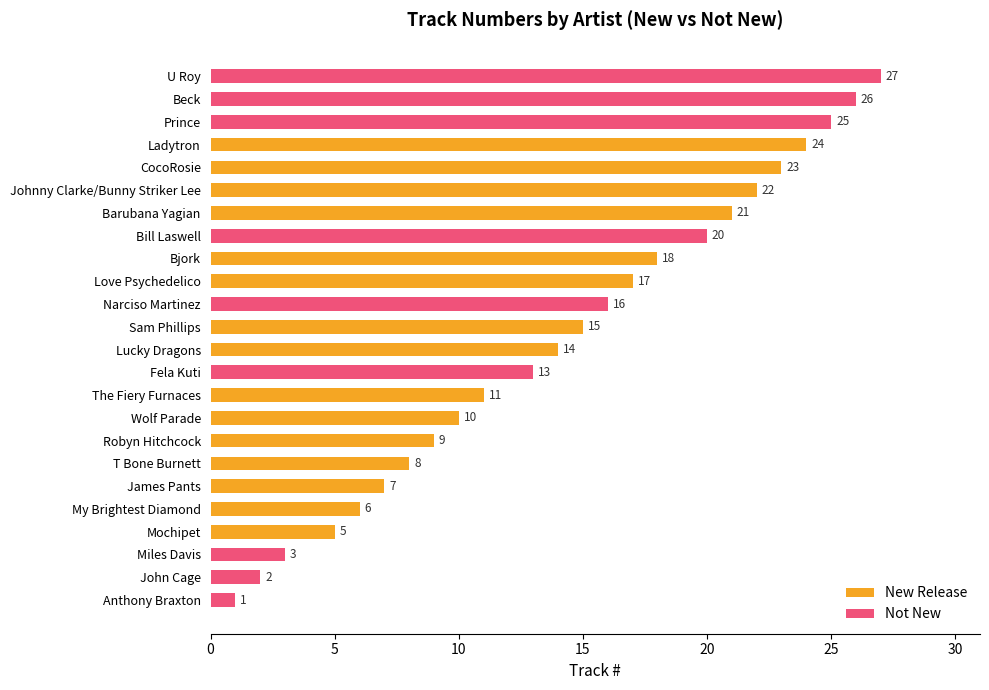

What is the ratio of the value at U Roy to the value at Narciso Martinez?

1.7